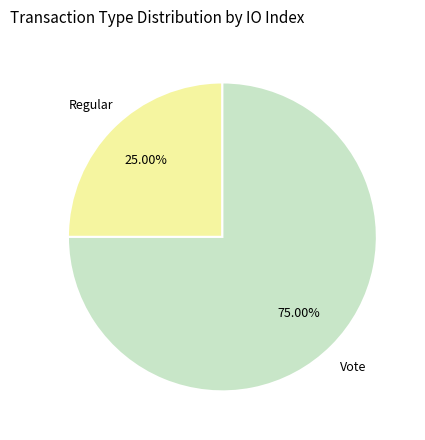

Does any single category account for the majority?

Yes